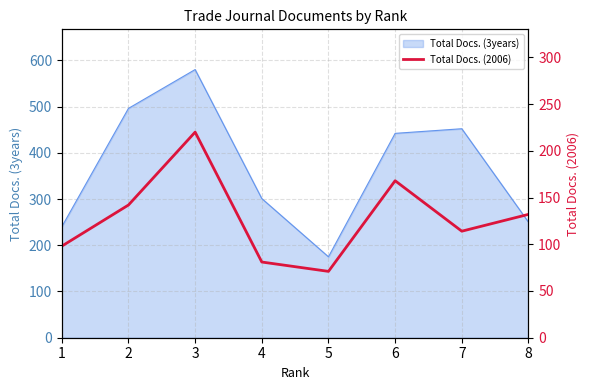

At which category does the data reach its first local peak?

3